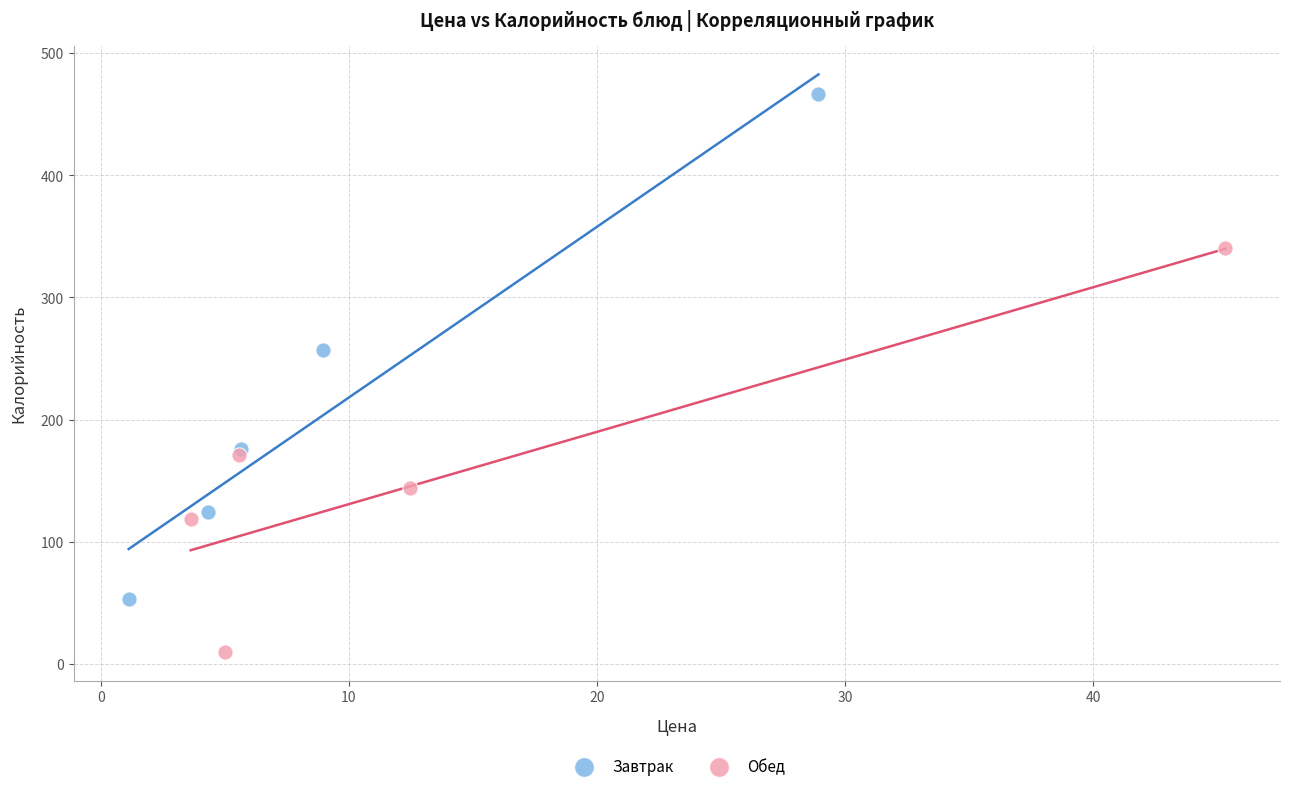

Which series has the widest spread of Y values?

Завтрак